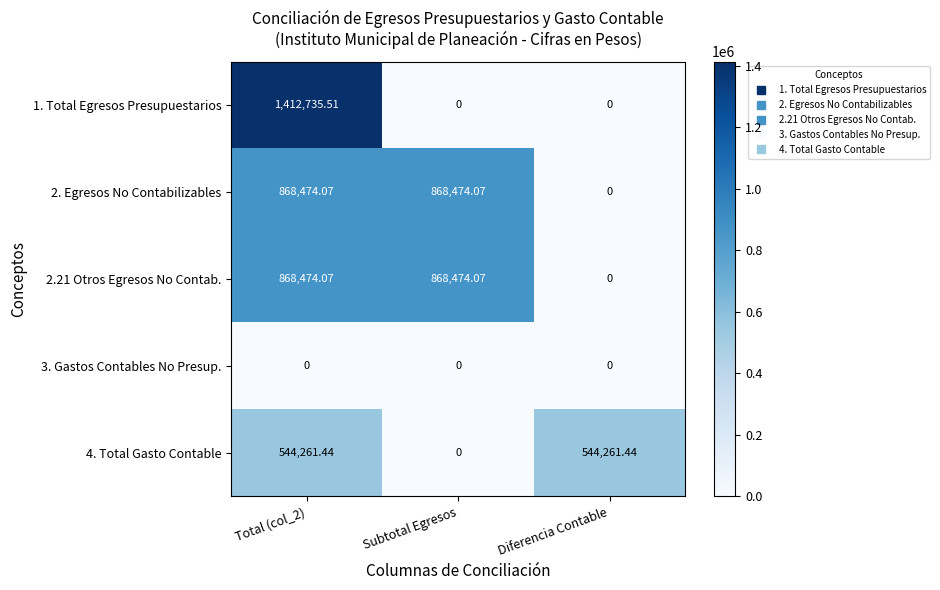

What is the difference between the highest and lowest values at Total (col_2)?

1412735.5